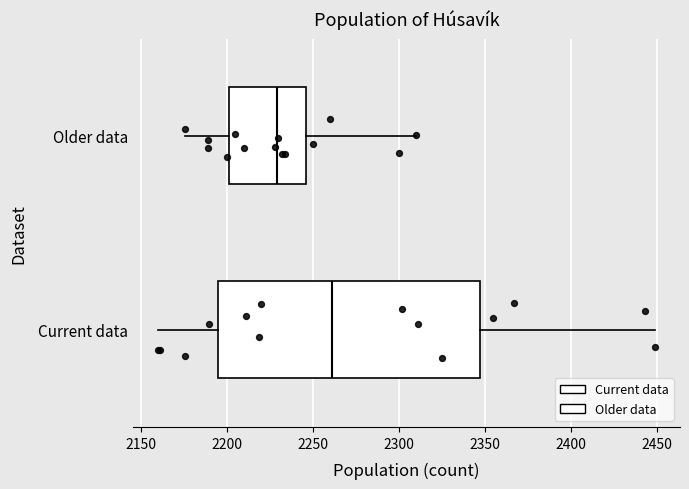

Reading bottom to top, transcribe this box plot: for each box, give where its median line is, the range the box spans, and where its two whiskers end, as read against the x-axis. The values are not printed on the chart, so give them approximately, as read against the axis.

Current data: median 2260, box 2195 to 2350, whiskers 2160 to 2450
Older data: median 2230, box 2200 to 2245, whiskers 2175 to 2310